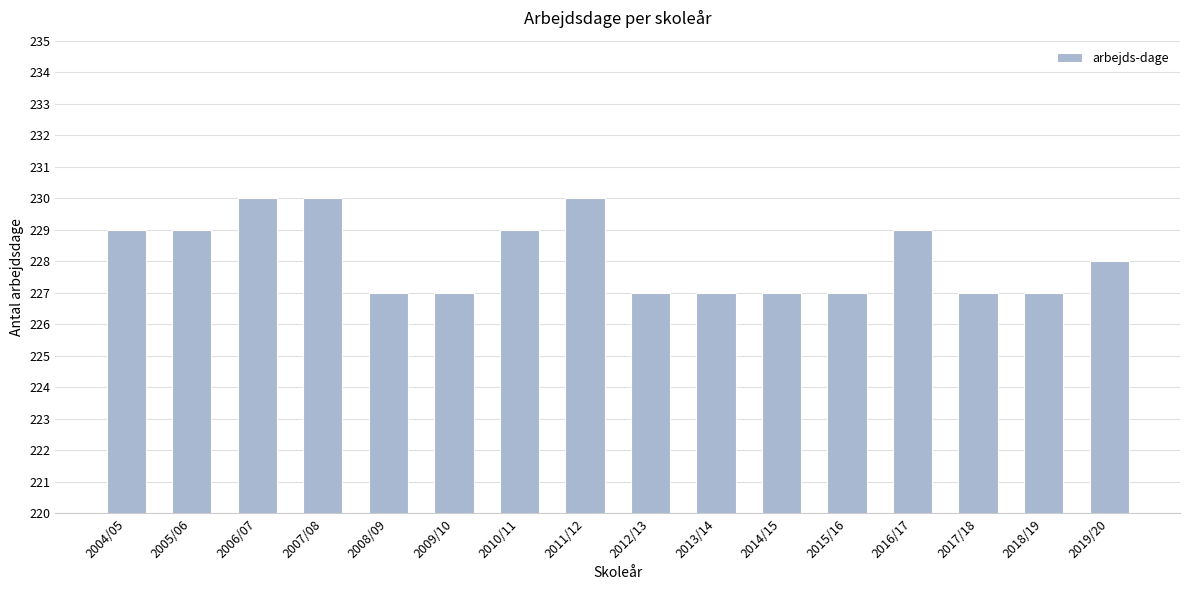

Is it true that the value at 2011/12 is 67?

False